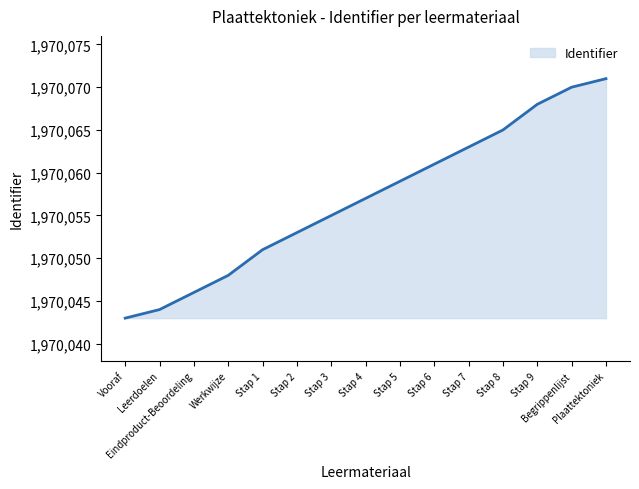

The value at Stap 2 is 1970053. True or false?

True